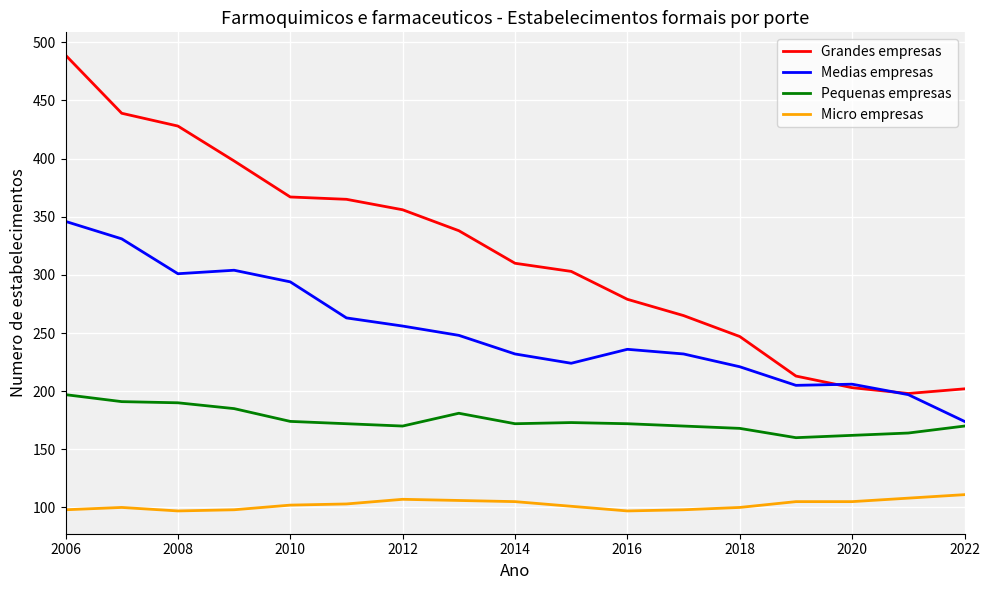

What is the smallest value displayed?

97